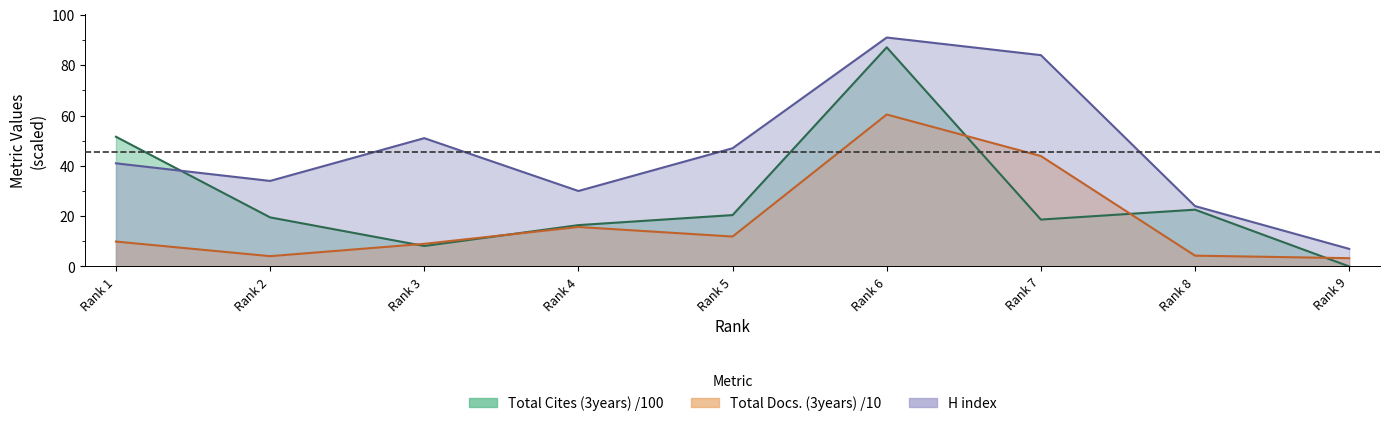

At which label is Total Docs. (3years) closest to 31?

Rank 7